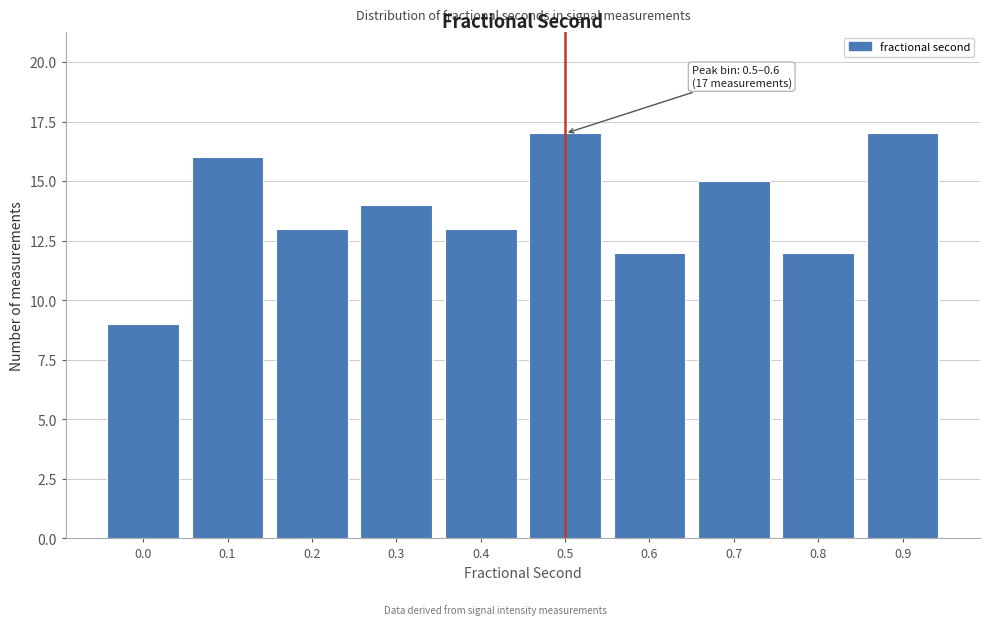

Reading left to right, extract all data points from this chart.

9	16	13	14	13	17	12	15	12	17